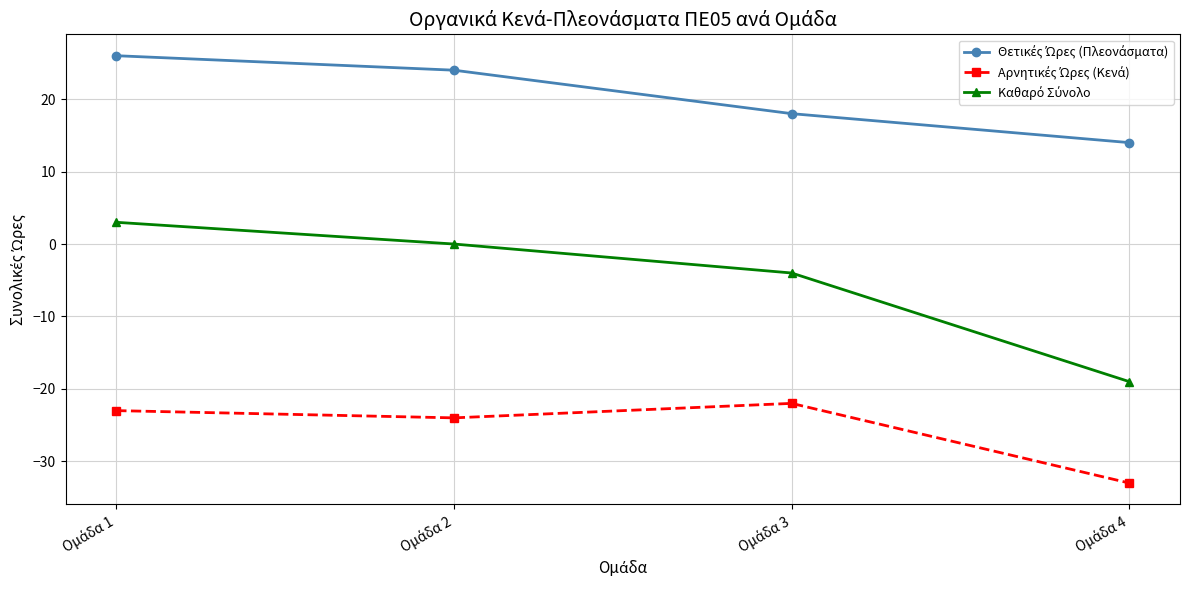

What is the maximum value shown in the chart?

26